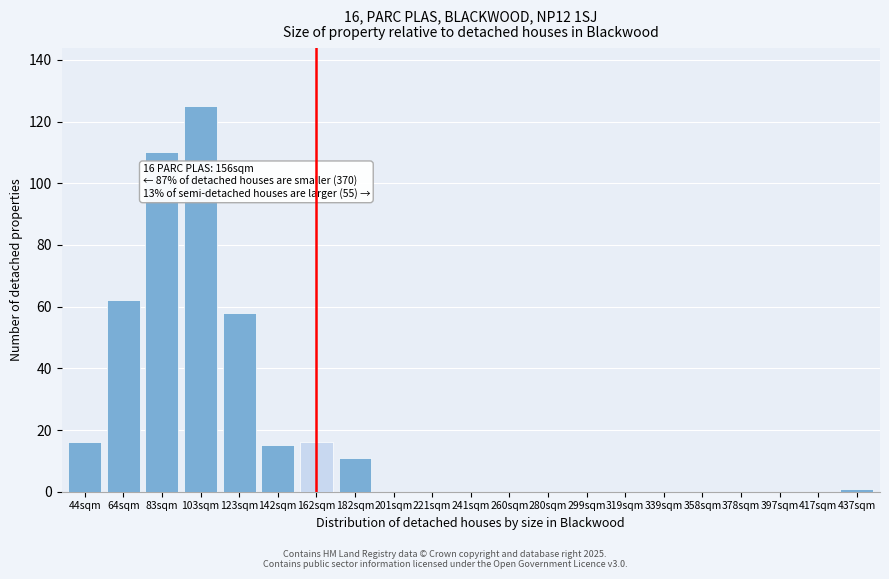

At which category does the chart reach its peak across all series?

103sqm